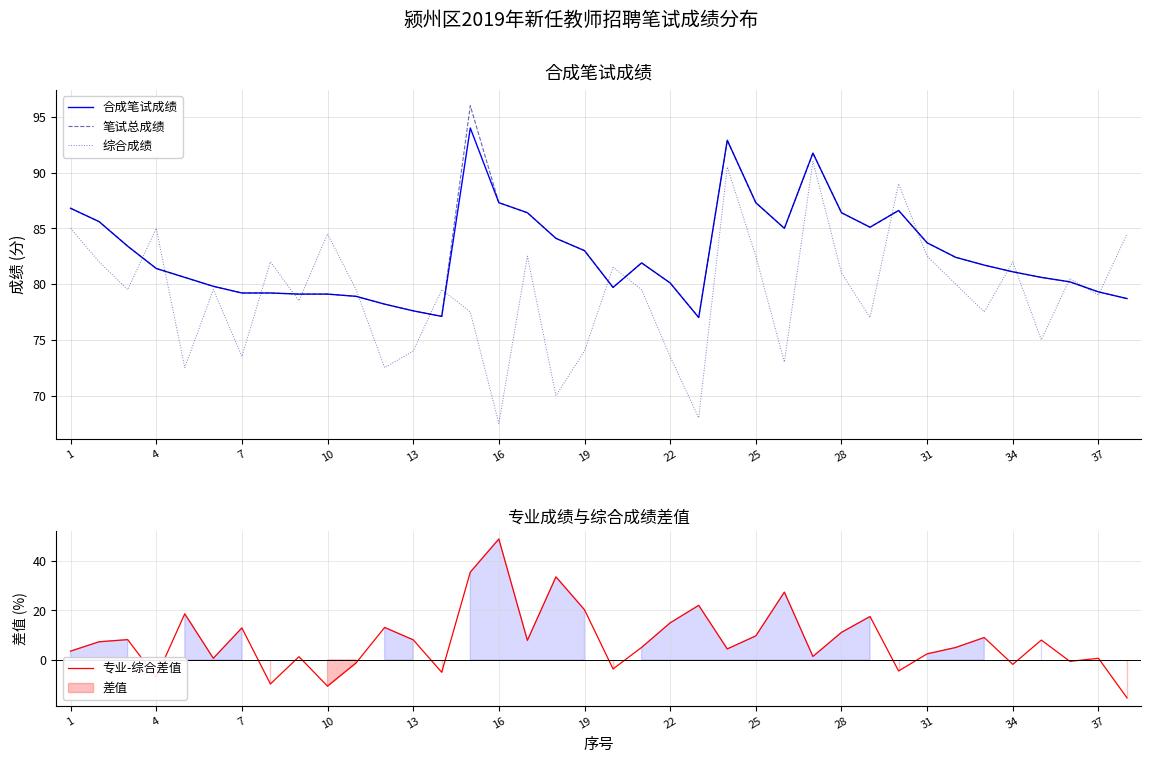

True or false: 综合成绩 has a value of 84.5 at 10.

True